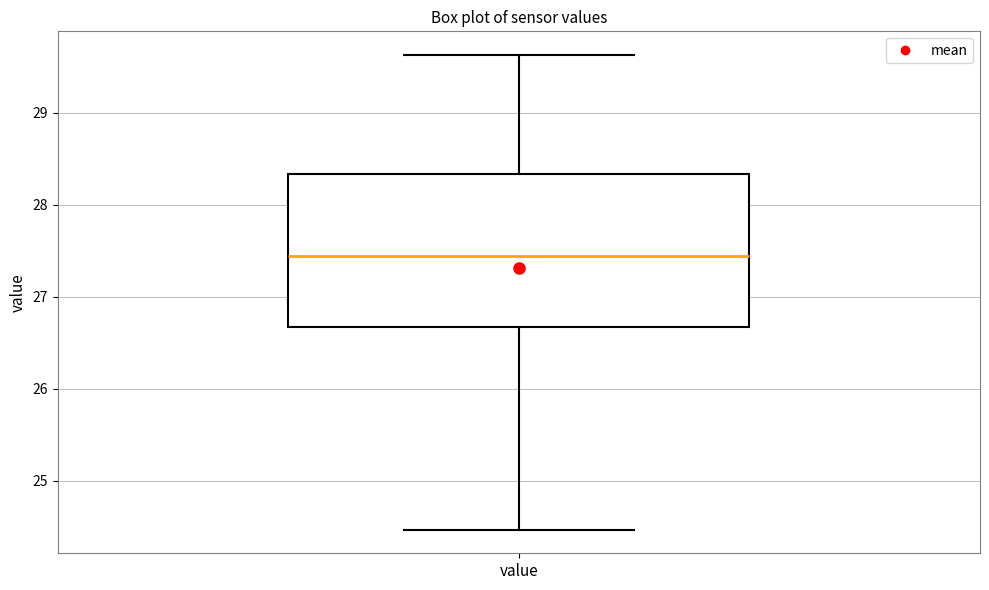

Read this box plot against the y-axis: the position of the median line, the range covered by the box, and the ends of both whiskers. The values are not printed on the chart, so give them approximately, as read against the axis.

median 27.5, box 26.7 to 28.3, whiskers 24.5 to 29.6